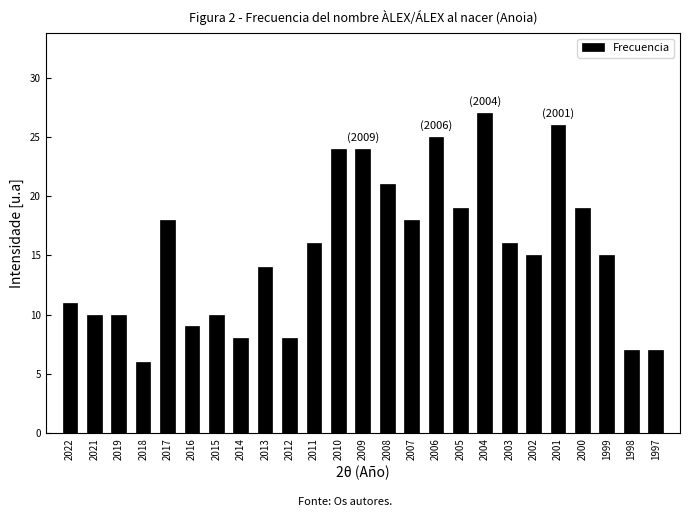

Reading right to left, extract all data points from this chart.

7	7	15	19	26	15	16	27	19	25	18	21	24	24	16	8	14	8	10	9	18	6	10	10	11